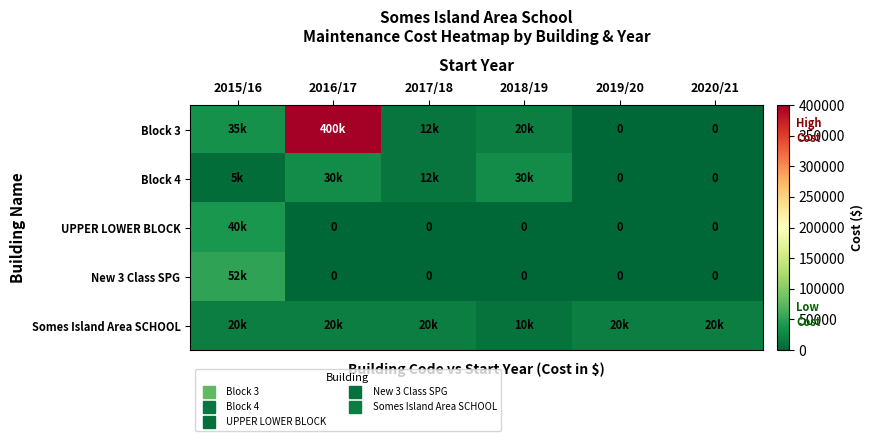

The UPPER LOWER BLOCK series shows 0 at 2019/20. True or false?

True